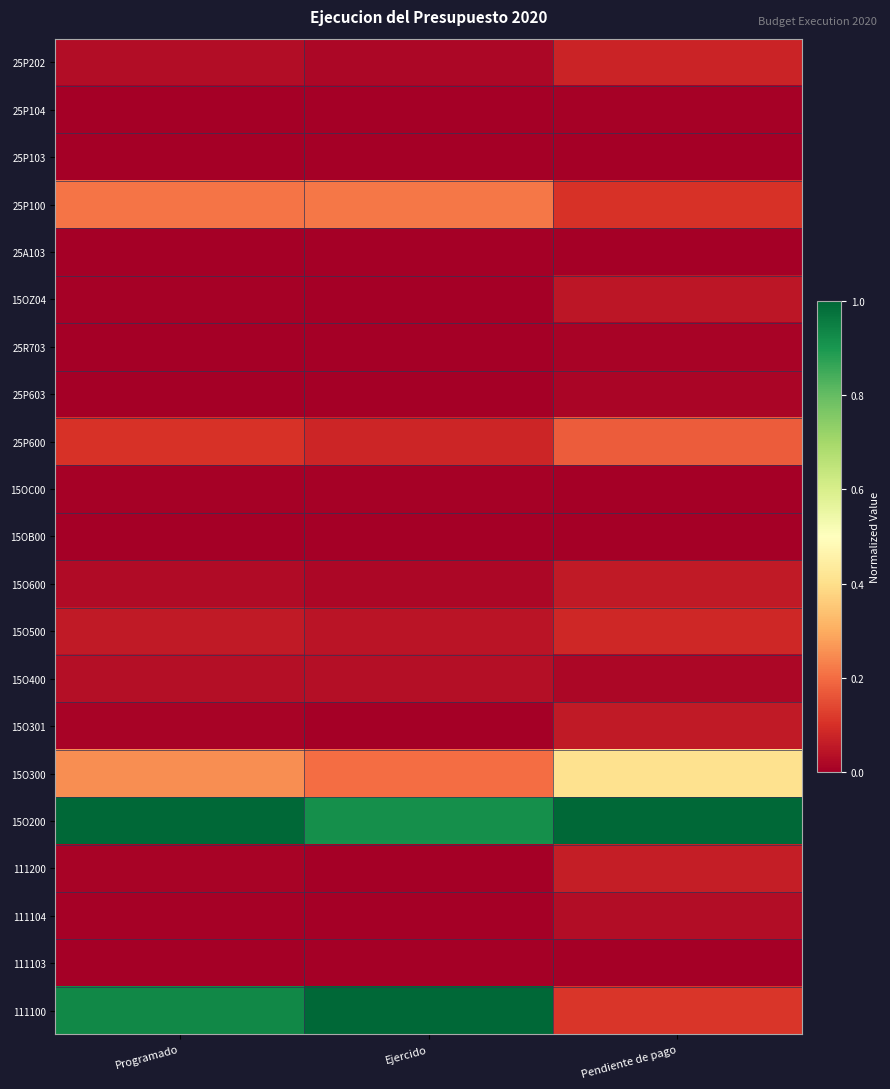

Which series changed the most between Programado and Ejercido?

15O200